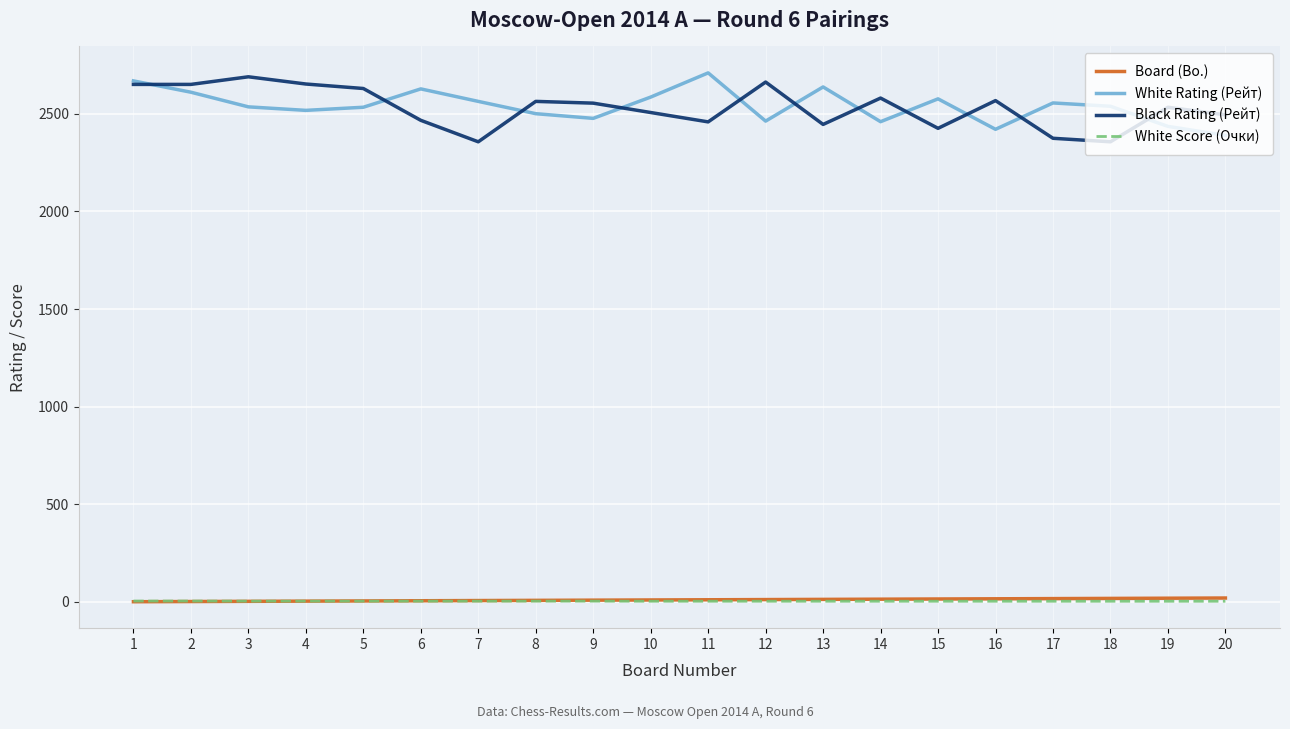

What is the difference between the maximum and second lowest values in the White Rating (Рейт) series?

289.0